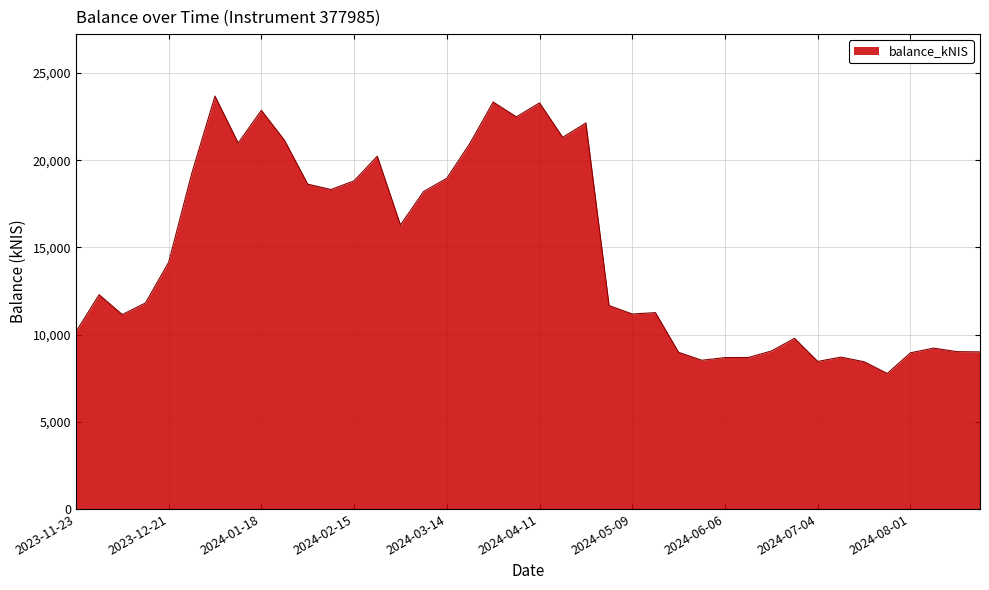

What is the maximum value shown in the chart?

23681.7